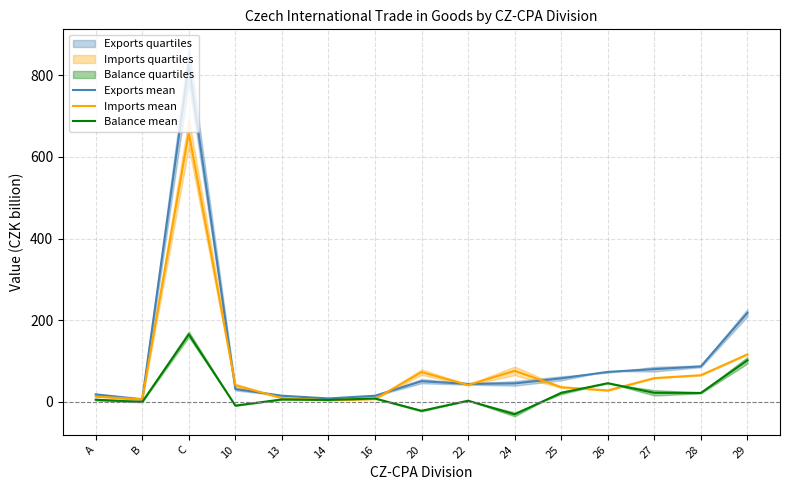

Between which two adjacent categories do Imports mean and Balance mean first intersect?

13 and 14